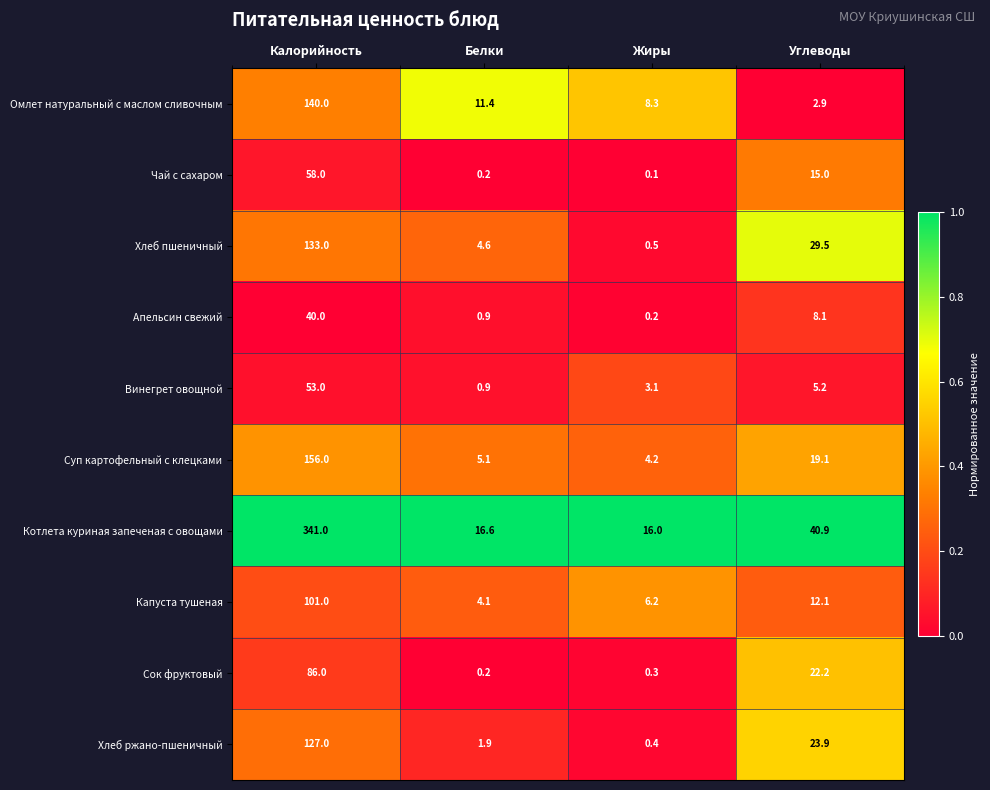

What is the difference between the highest and lowest values at Углеводы?

38.0